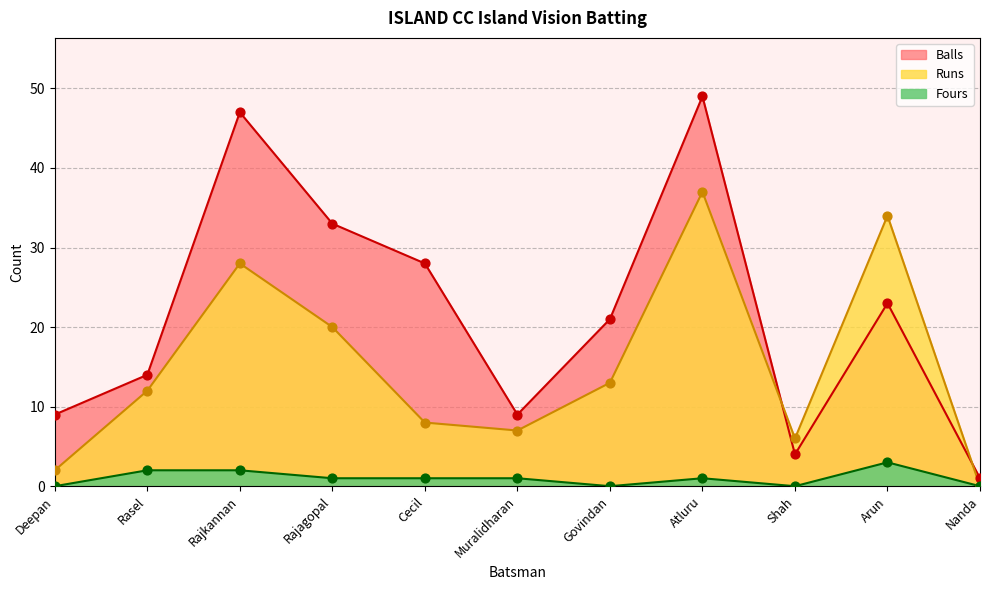

What is the total value across all series at Arun?

60